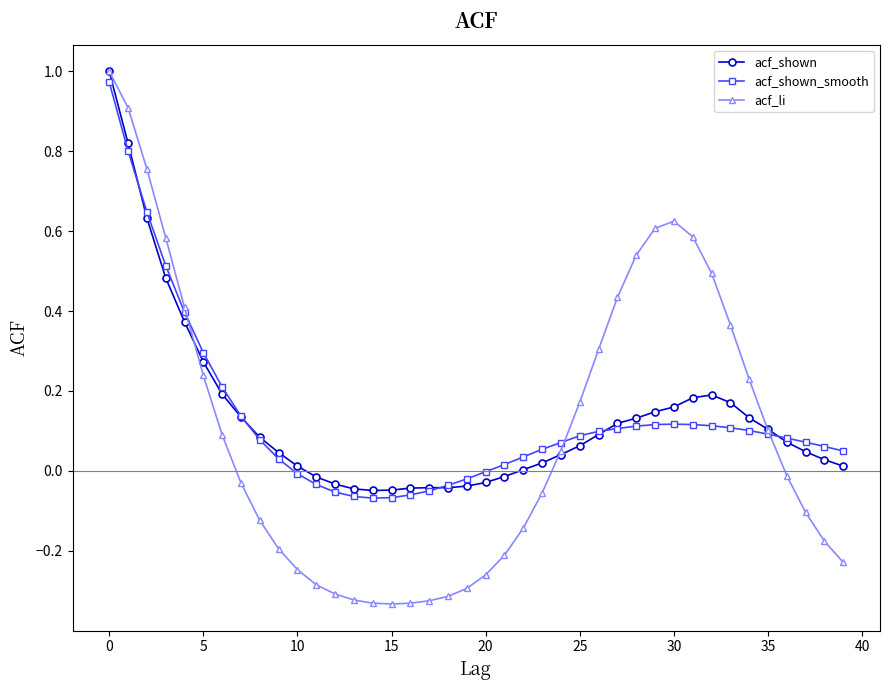

How many lines are shown in the chart?

3